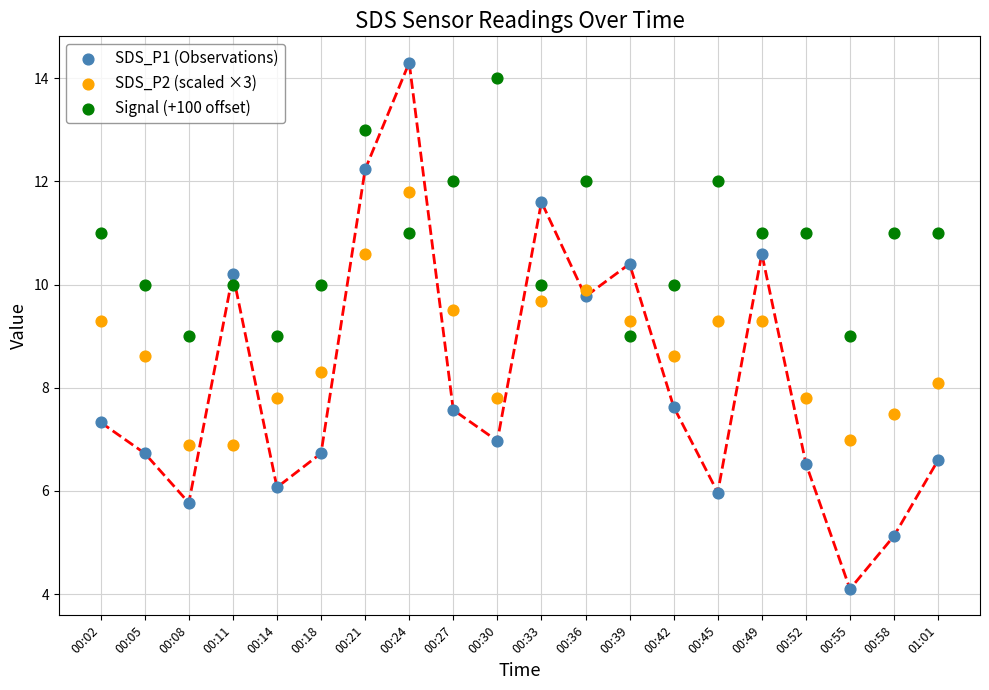

Which series has the largest Y range (max minus min)?

SDS_P1 (Observations)